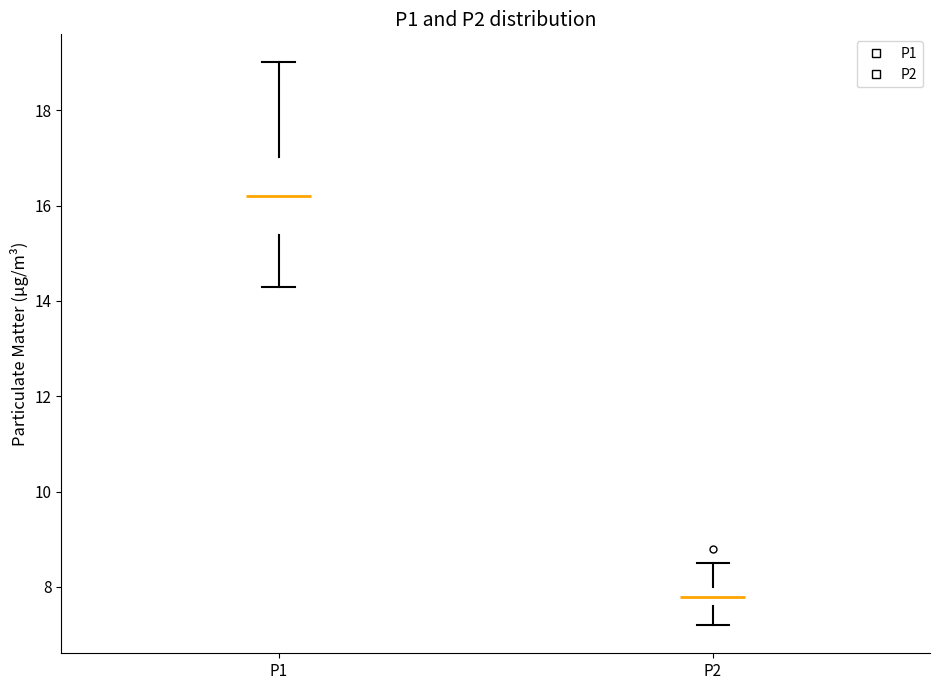

Reading left to right, transcribe this box plot: for each box, give where its median line is, the range the box spans, and where its two whiskers end, as read against the y-axis. The values are not printed on the chart, so give them approximately, as read against the axis.

P1: median 16.2, box 15.4 to 17.0, whiskers 14.4 to 19.0
P2: median 7.8, box 7.6 to 8.0, whiskers 7.2 to 8.6